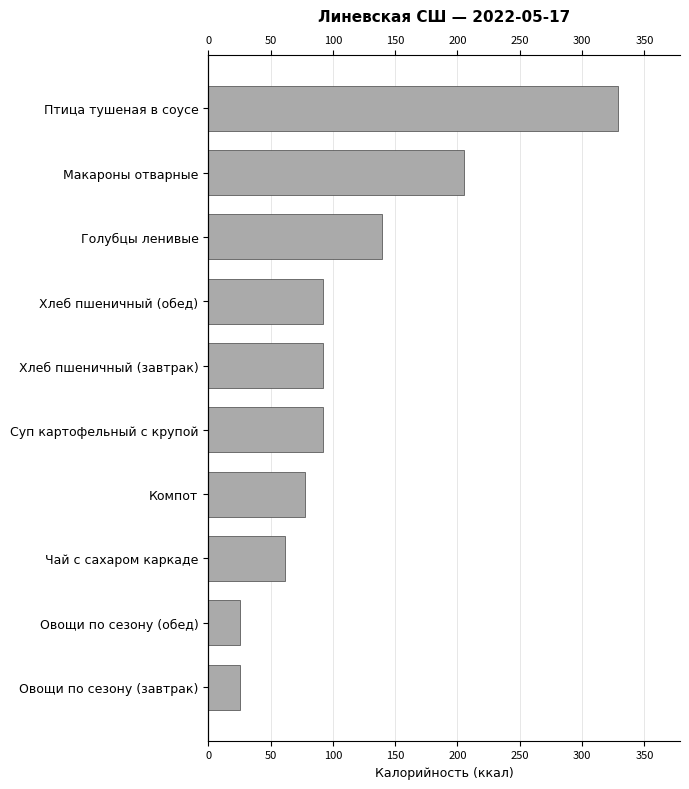

How many bars are there in total?

10